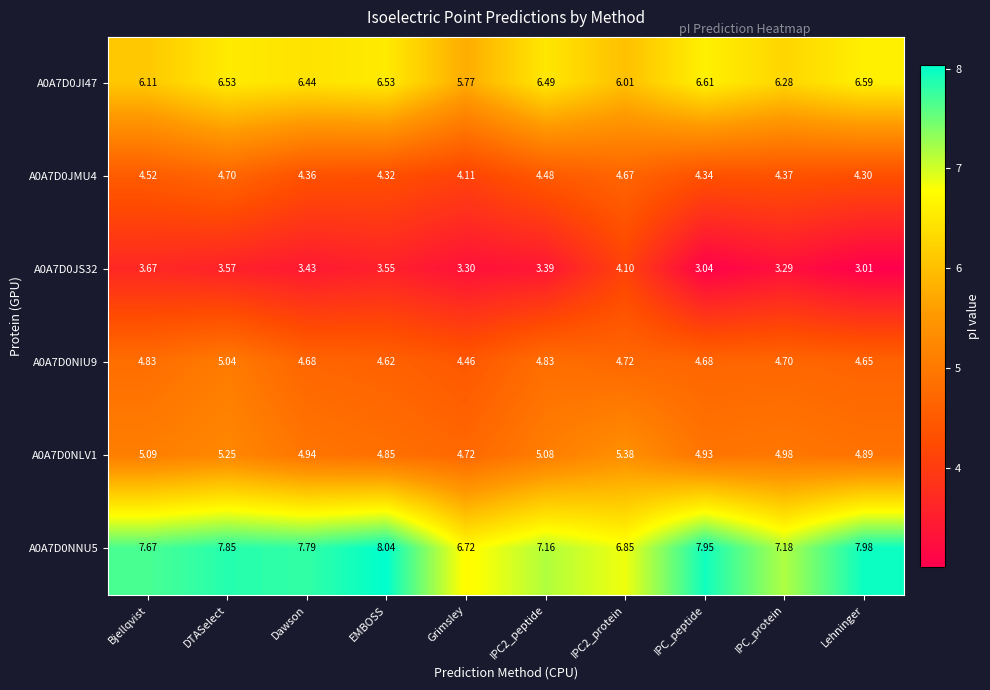

At which category is the sum across all series the highest?

DTASelect